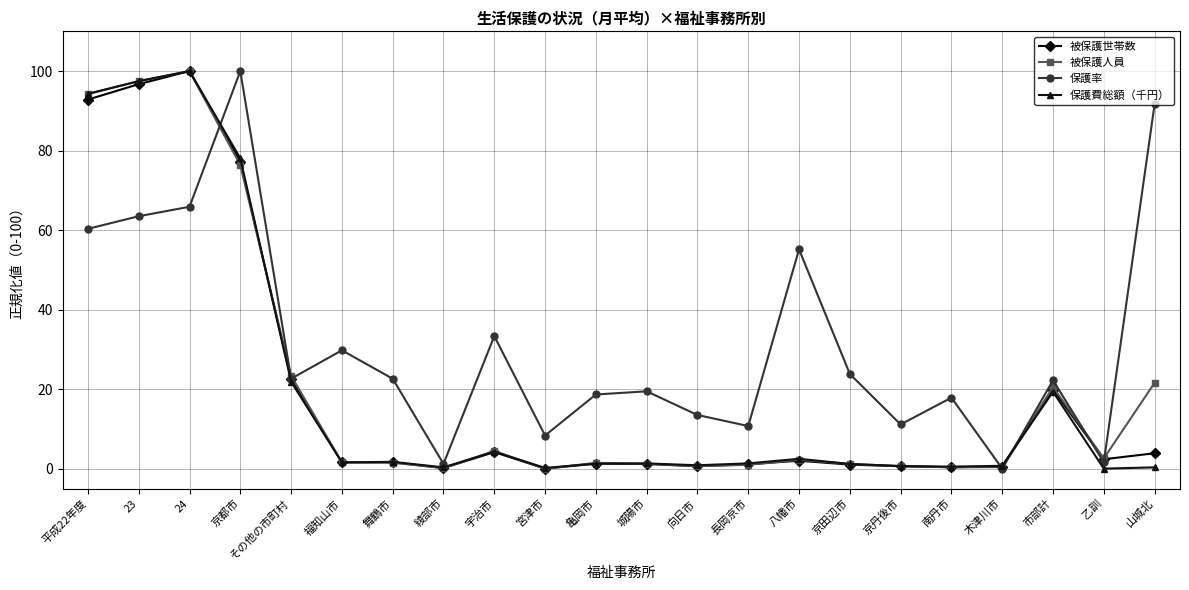

At which label does 保護費総額（千円） reach its peak?

24